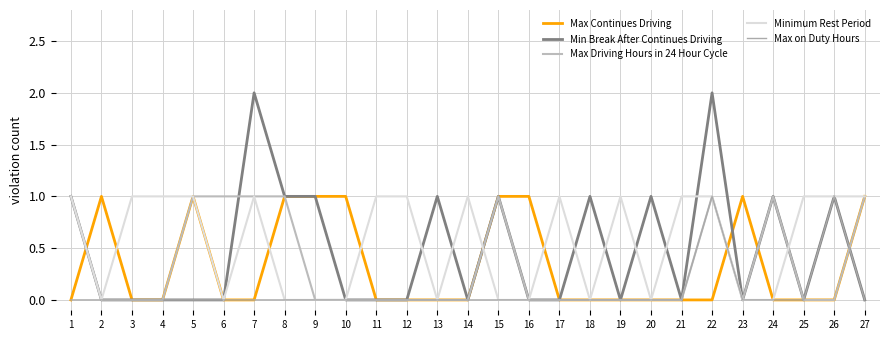

In Max Continues Driving, how many points are higher than both neighbors (excluding endpoints)?

3